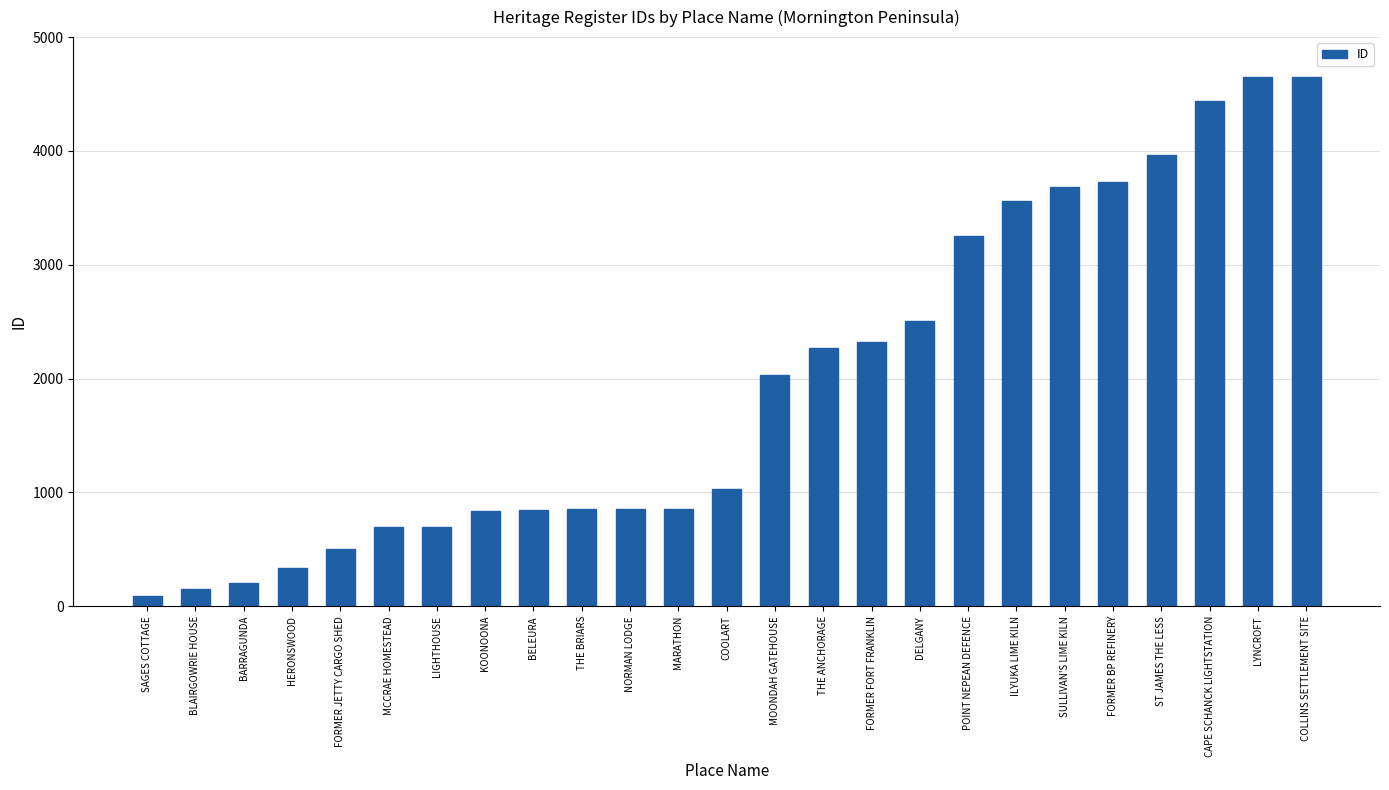

What is the maximum value shown in the chart?

4653